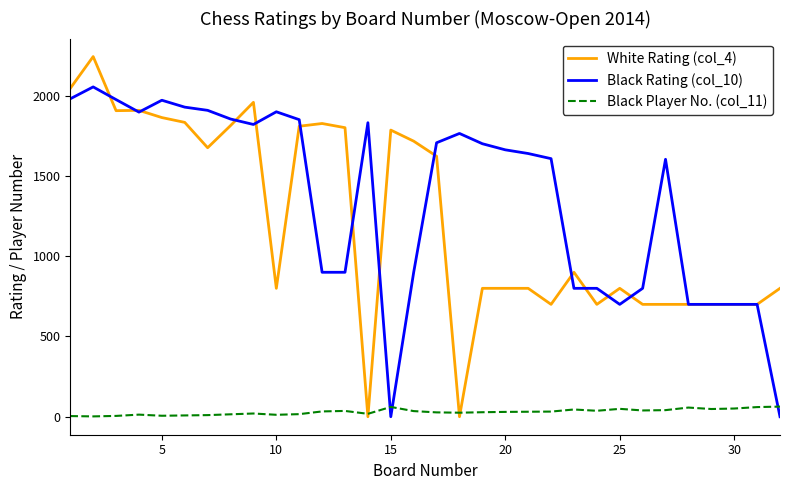

After their last crossing, which series has the higher values: Black Player No. (col_11) or Black Rating (col_10)?

Black Player No. (col_11)